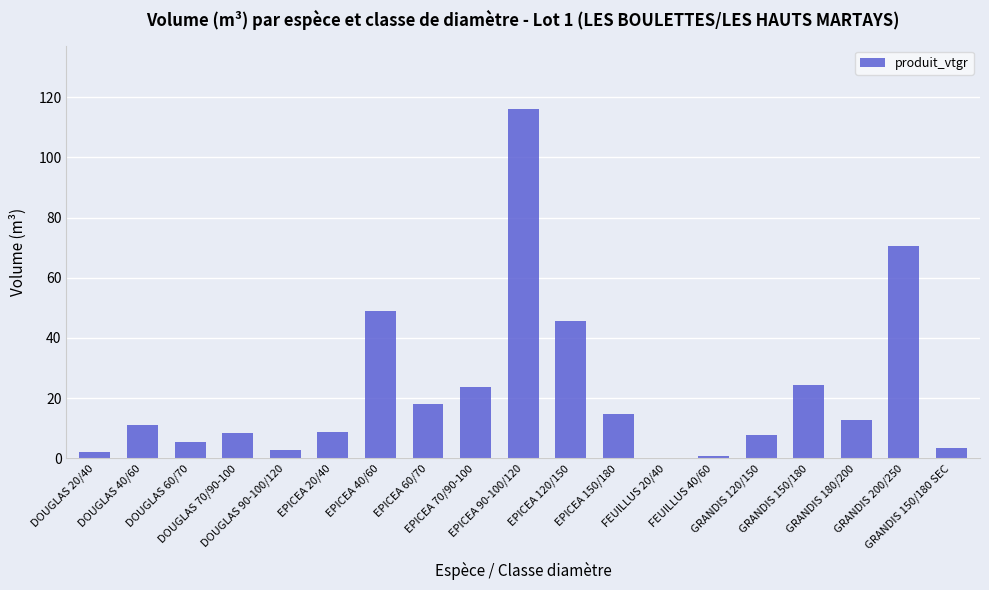

What is the greatest value displayed?

116.3